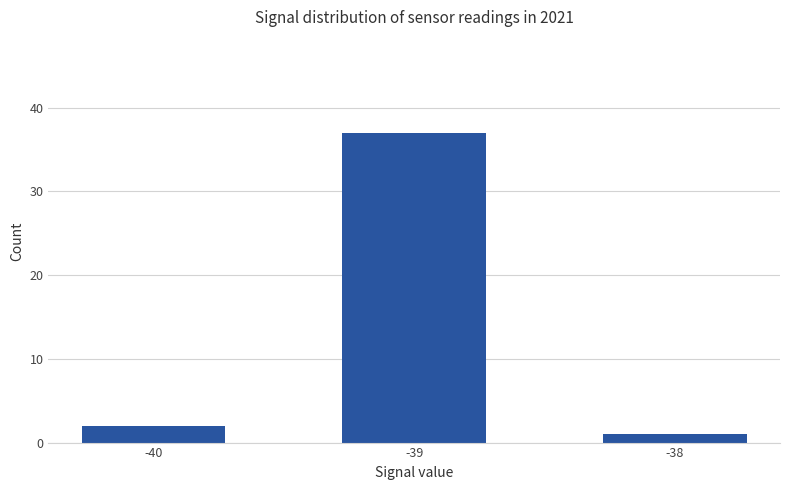

At which label is the value closest to 19?

-40